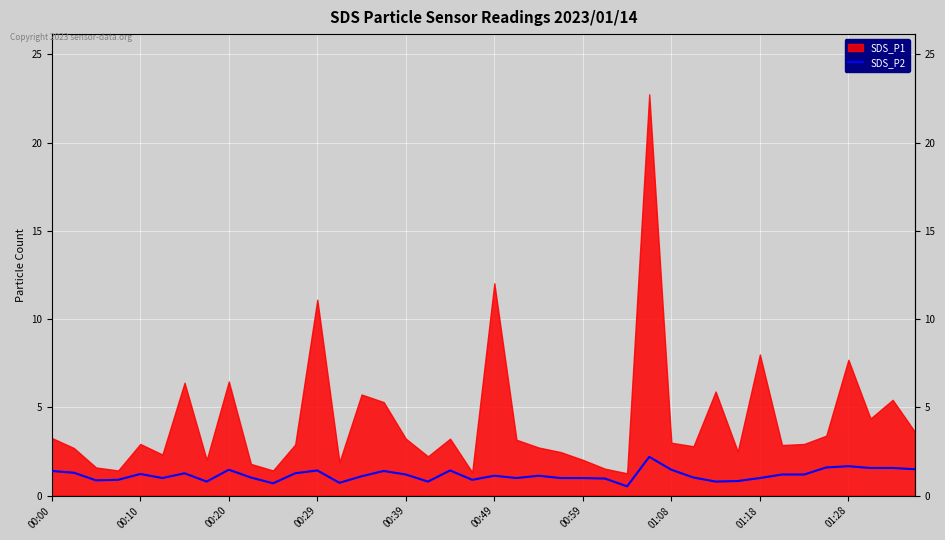

The chart shows a value of 0.8 at 27. True or false?

False